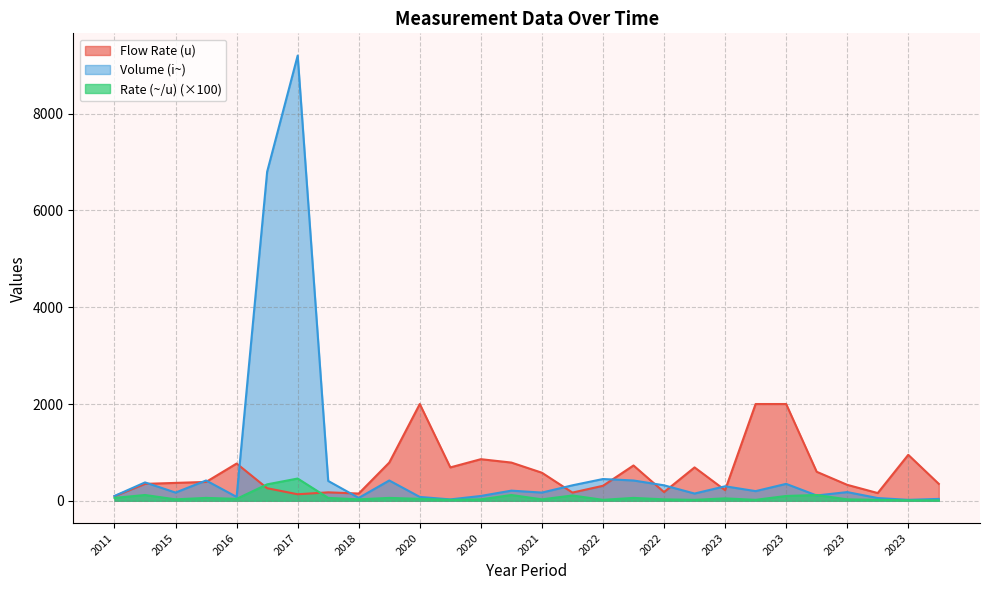

What is the sum of the Flow Rate (u) values at 2021 and 2023?

1120.0